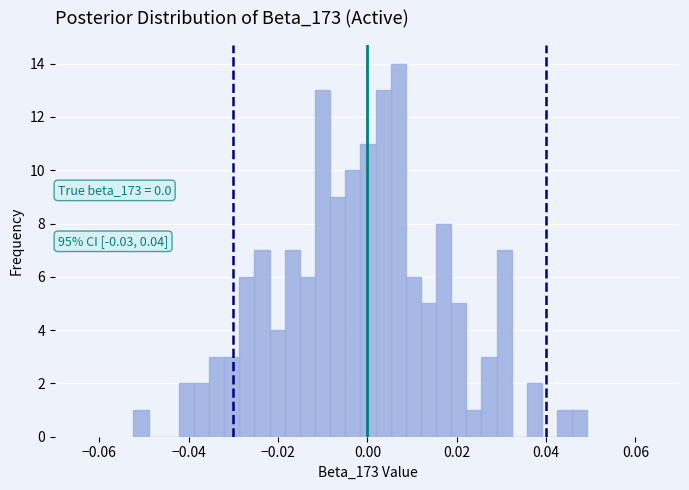

Around what value on the x-axis is the tallest bar? Give the approximate position of its centre, as read against the axis.

0.006